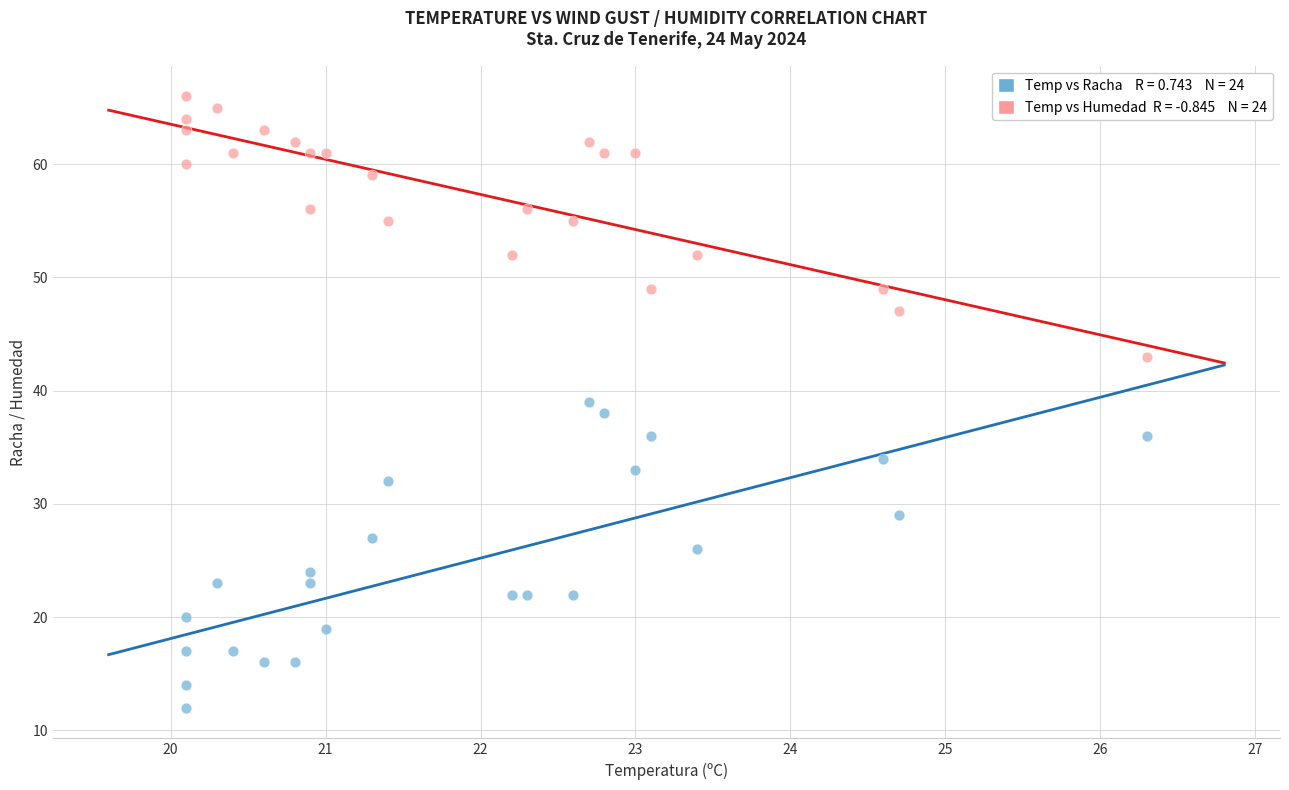

Across all data points, what is the range of Y values (max minus min)?

54